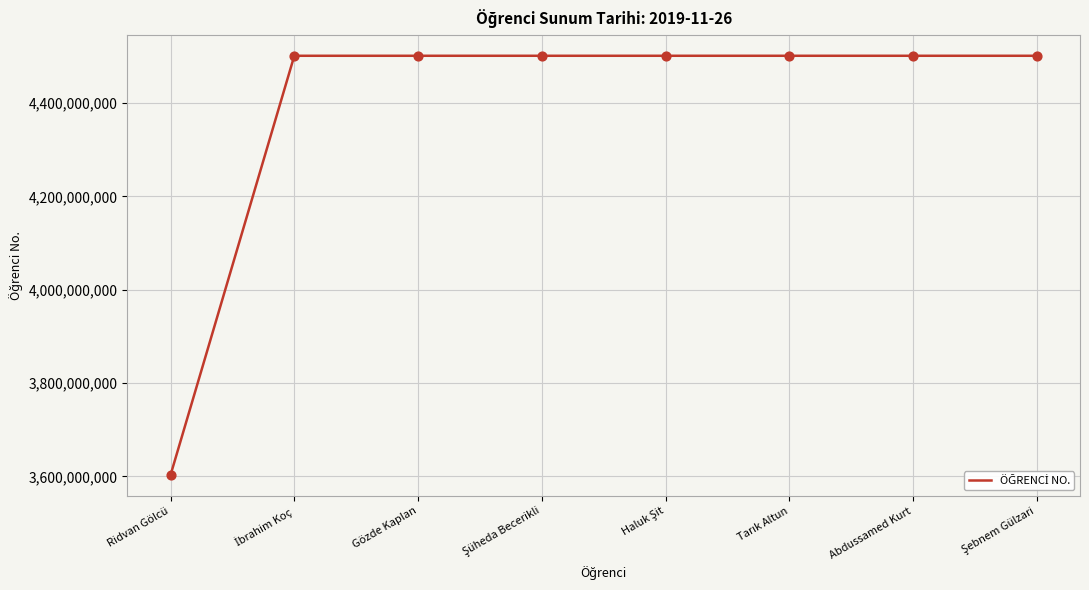

Approximately how many times larger is the value at Abdussamed Kurt compared to Ridvan Gölcü?

1.2